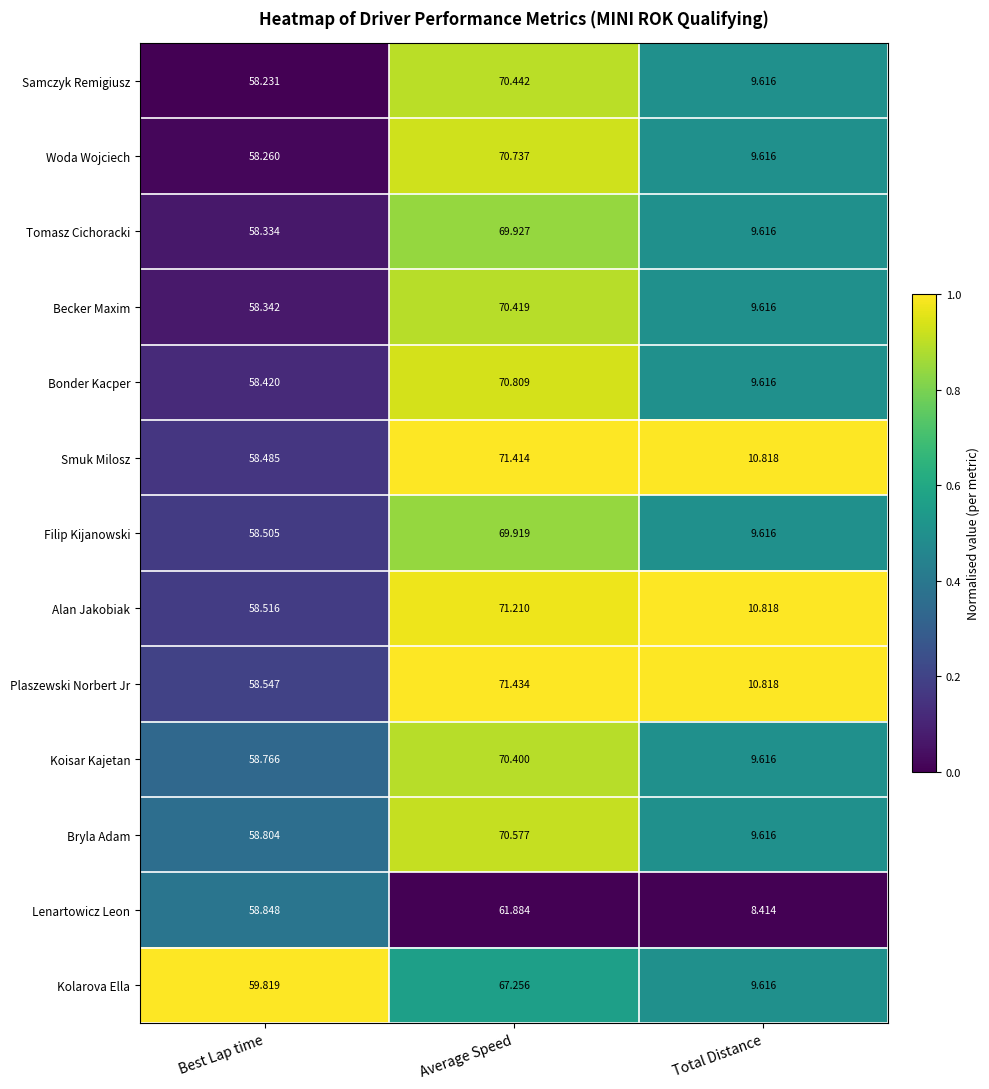

What is the spread (max minus min) of values at Best Lap time?

1.6